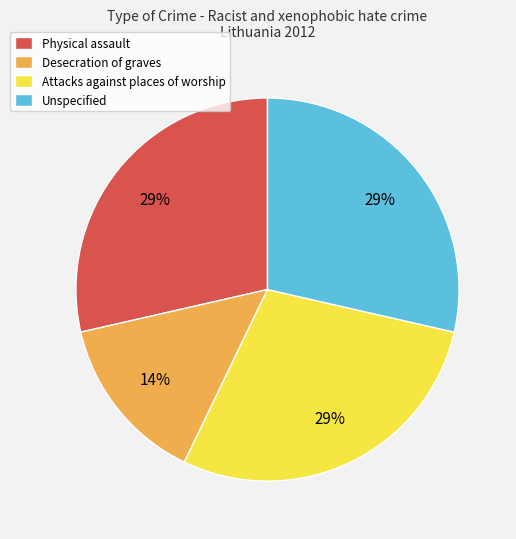

Which slice is the smallest?

Desecration of graves